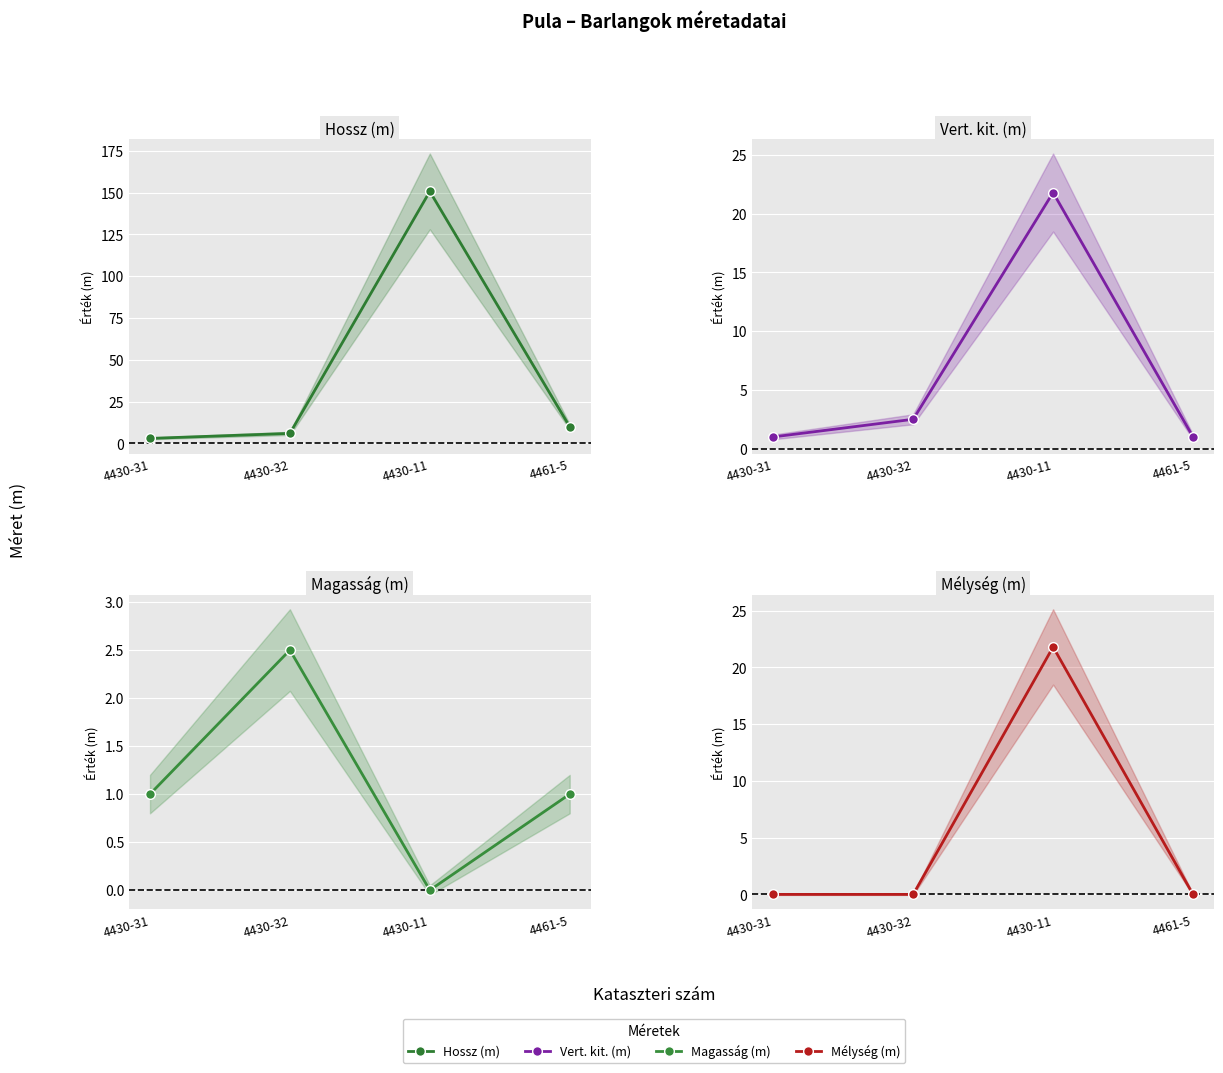

Does the chart display data point markers on the line(s)?

Yes